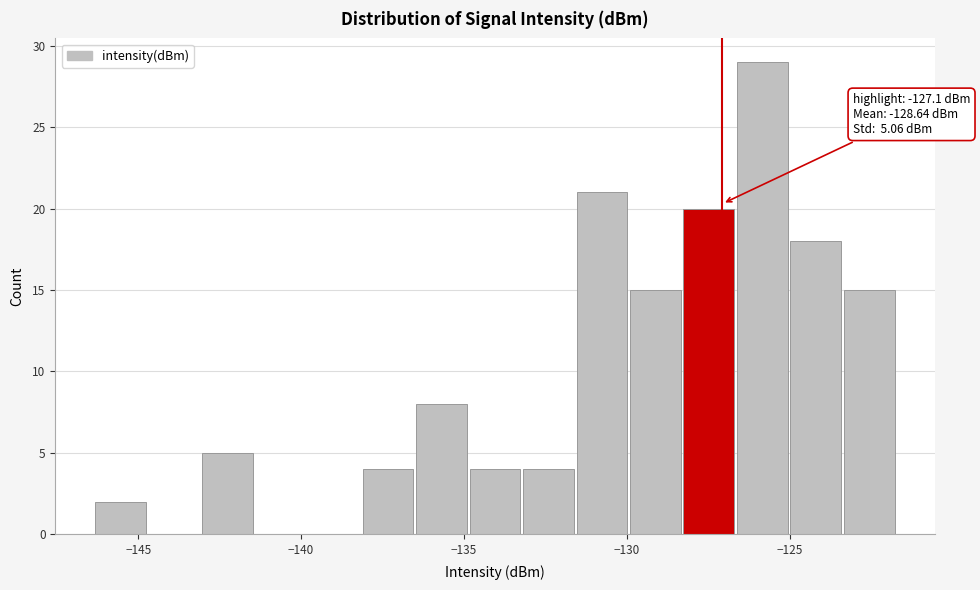

Read against the x-axis, roughly where is the centre of the tallest bar?

-126.0